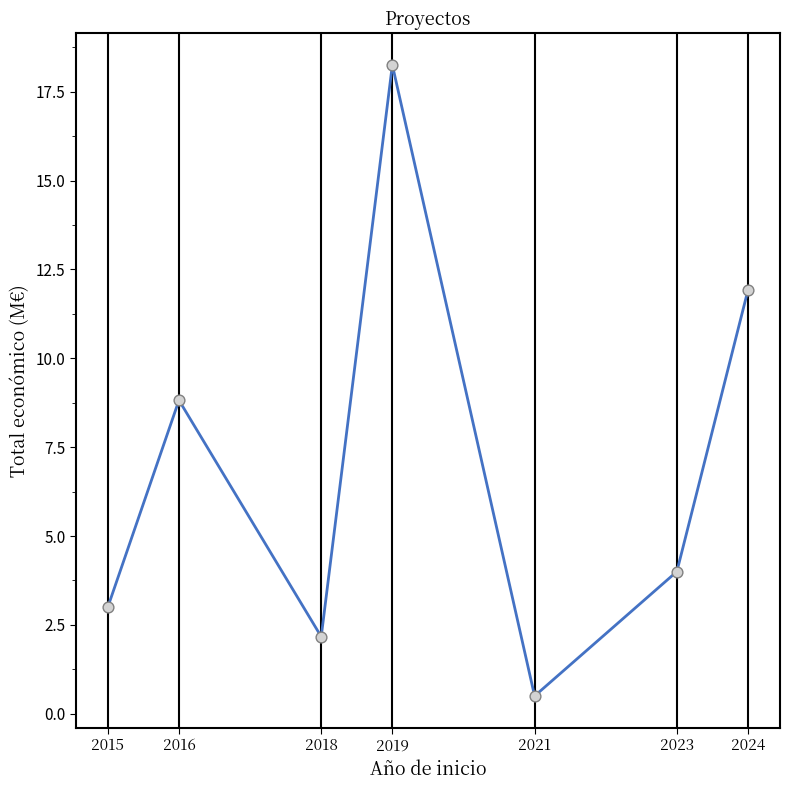

What is the ratio of the value at 2023 to the value at 2019?

0.2